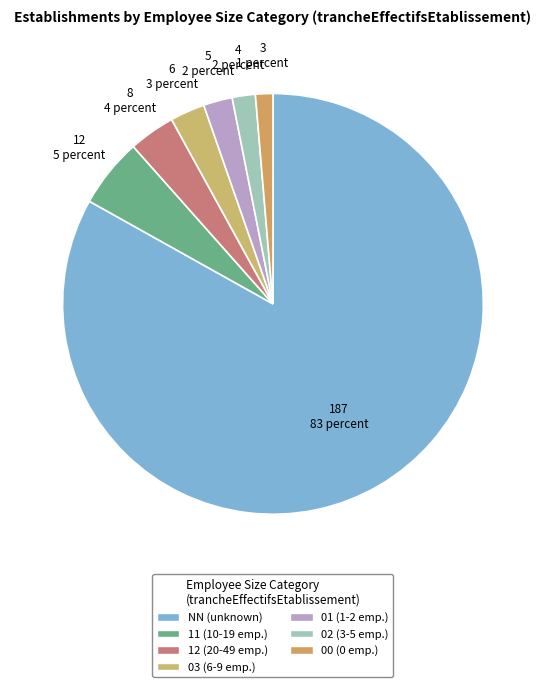

Does 01 account for over 50% of the chart?

No